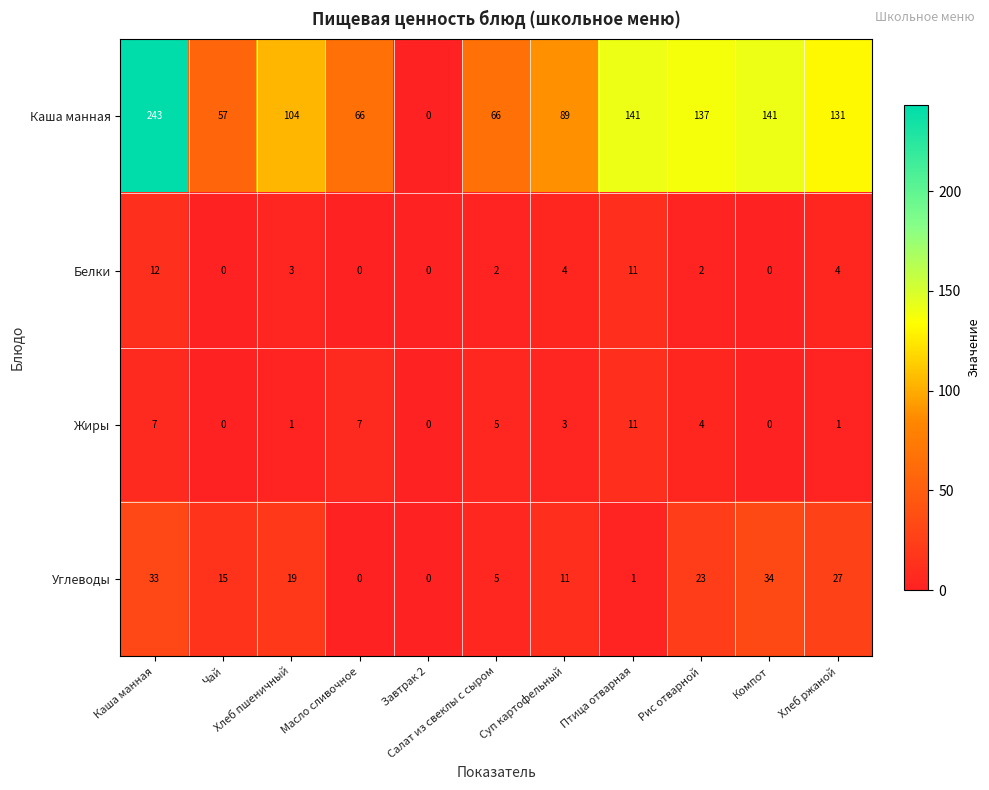

At which category does the chart reach its peak across all series?

Каша манная